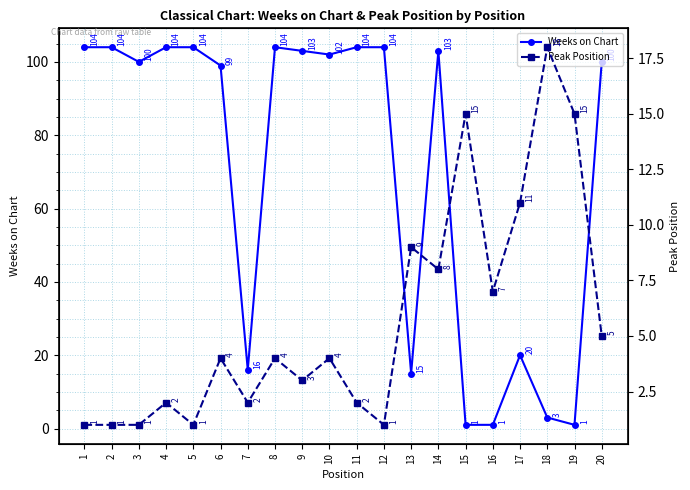

At which category does Weeks on Chart reach its first local peak?

8